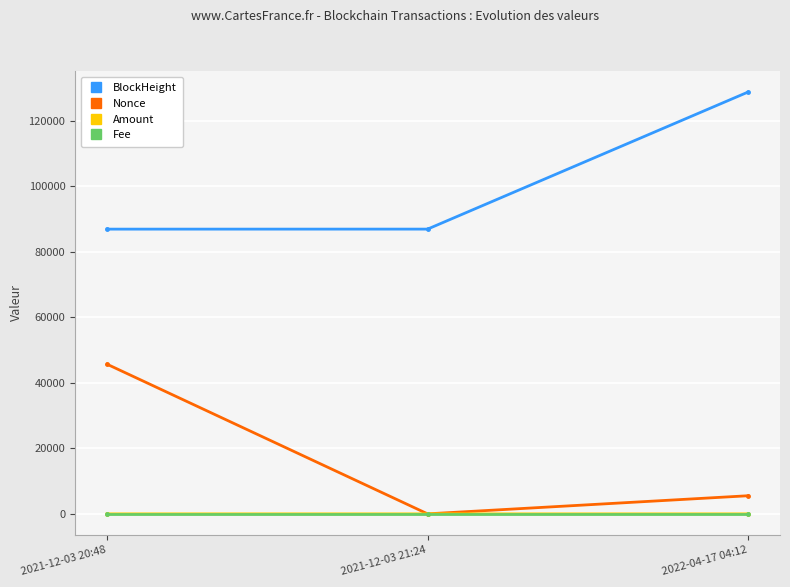

What is the total value across all series at 2022-04-17 04:12?

134313.0